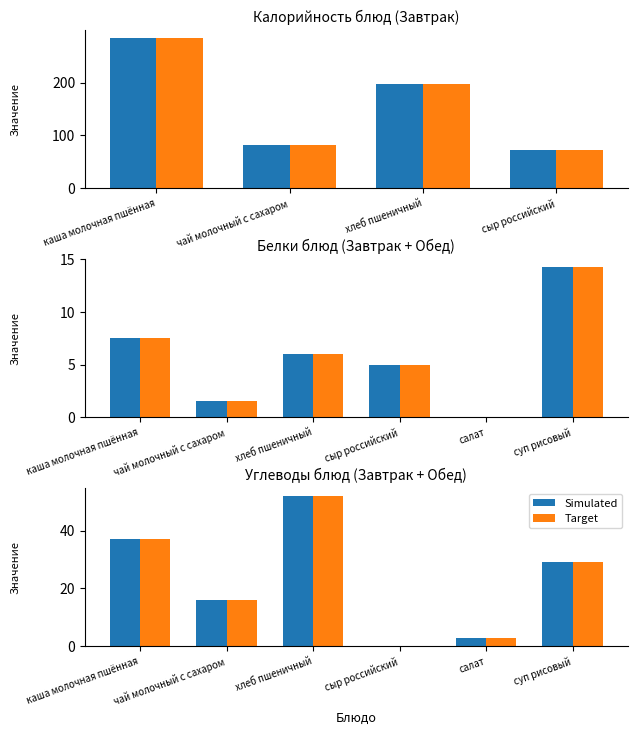

What is the sum of the Target values at хлеб пшеничный and суп рисовый?

81.0